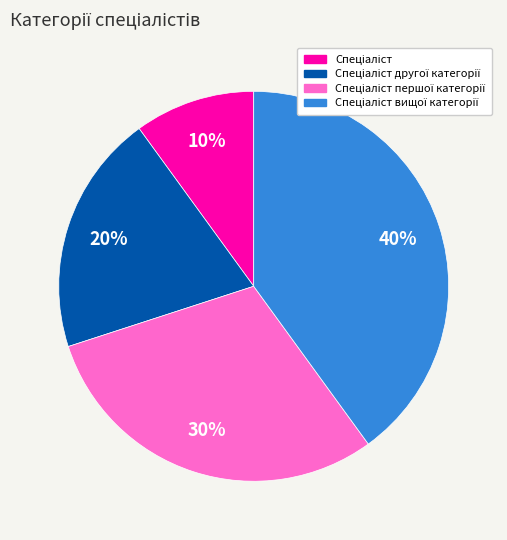

Does any single category account for the majority?

No